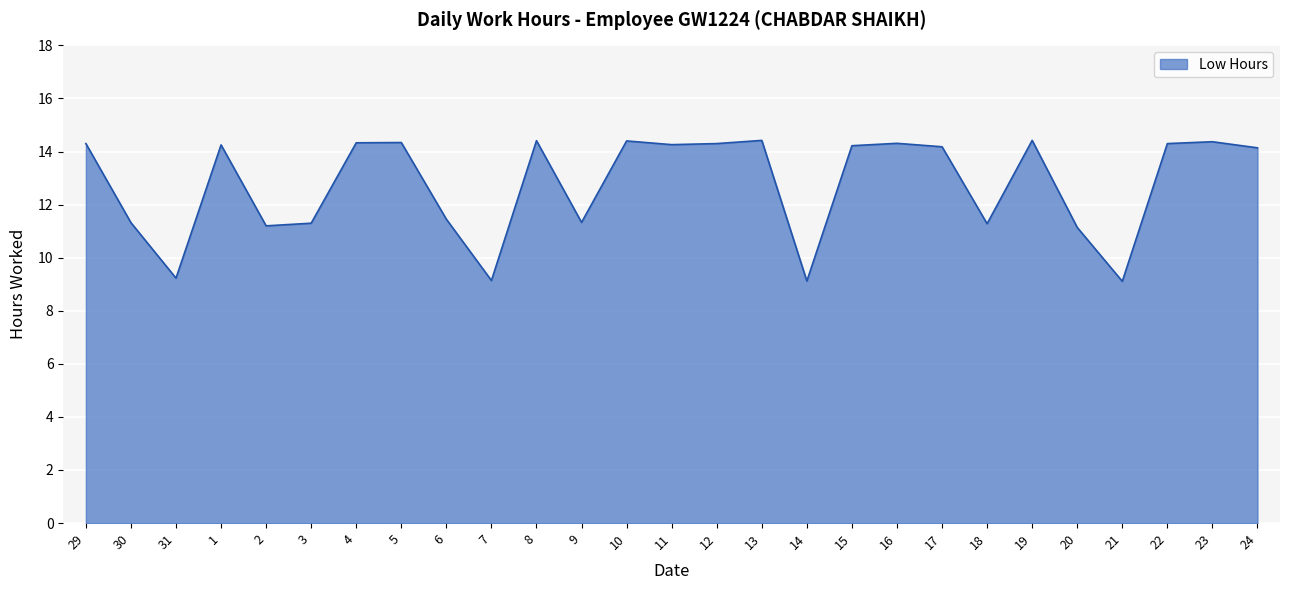

Which has a higher value, 13 or 11?

13